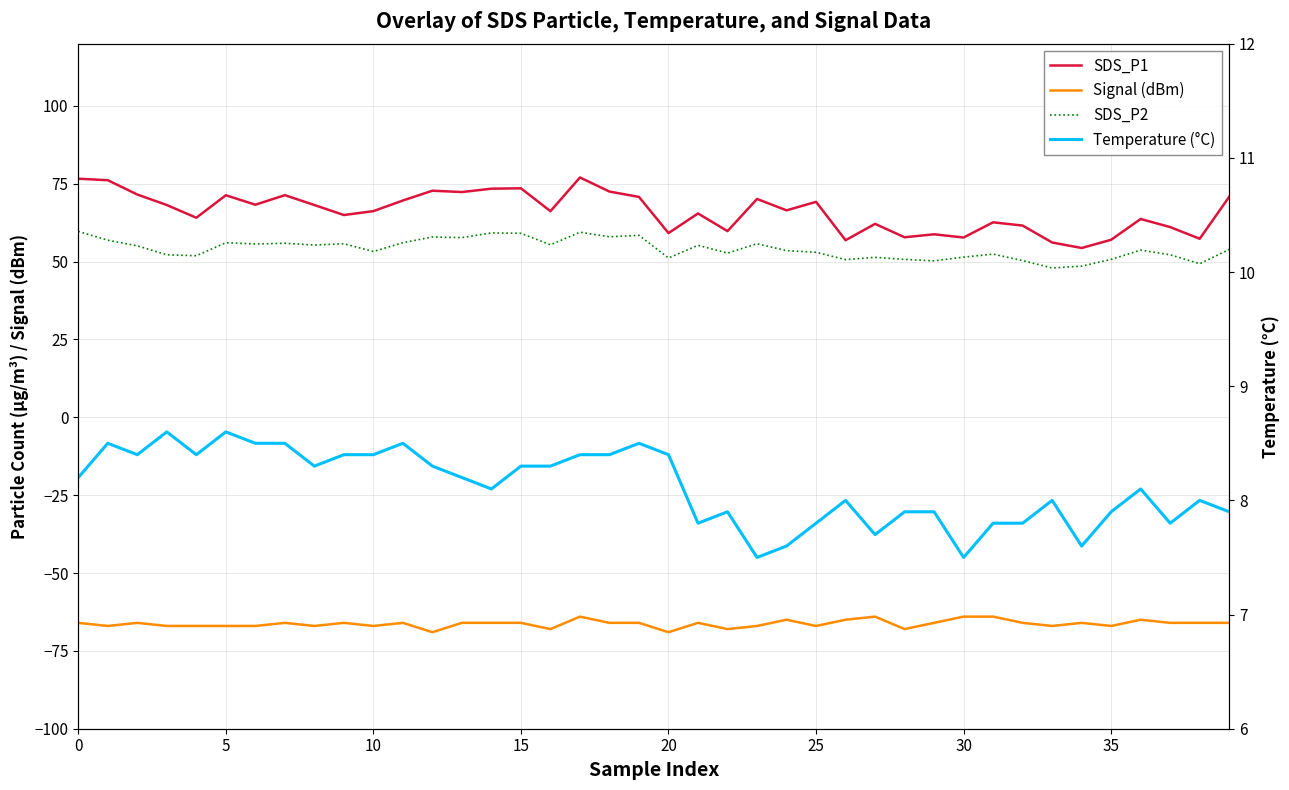

What value does the Temperature (°C) series have at 11?

8.5